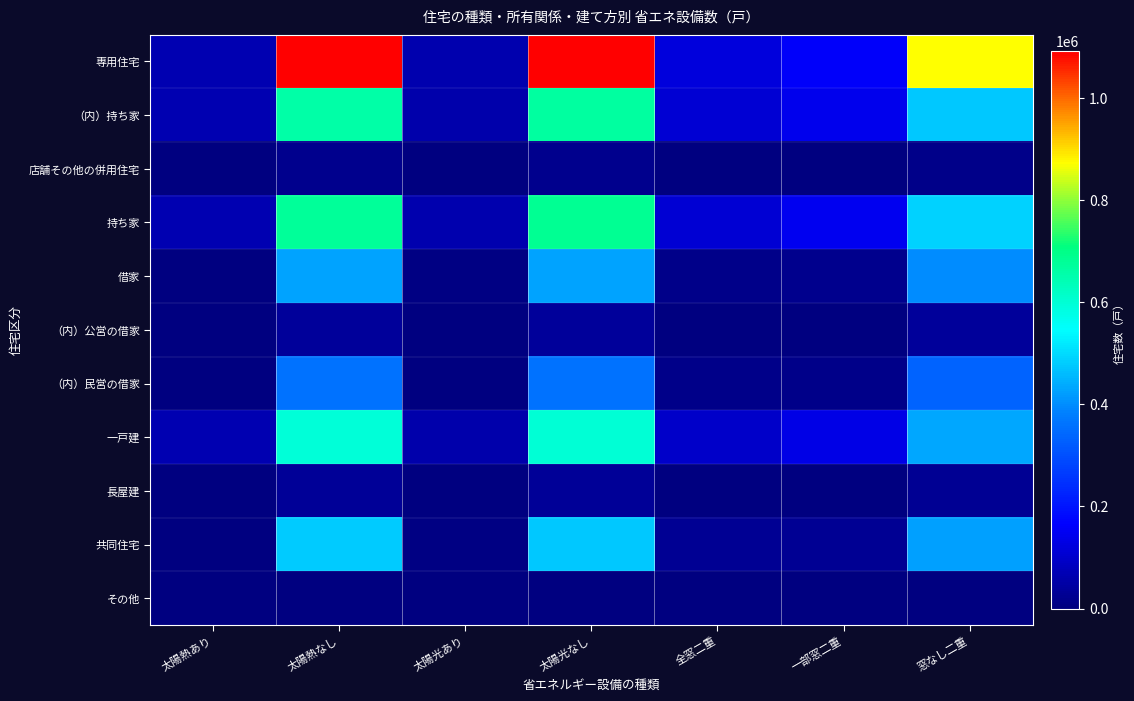

How many series are shown in this chart?

11